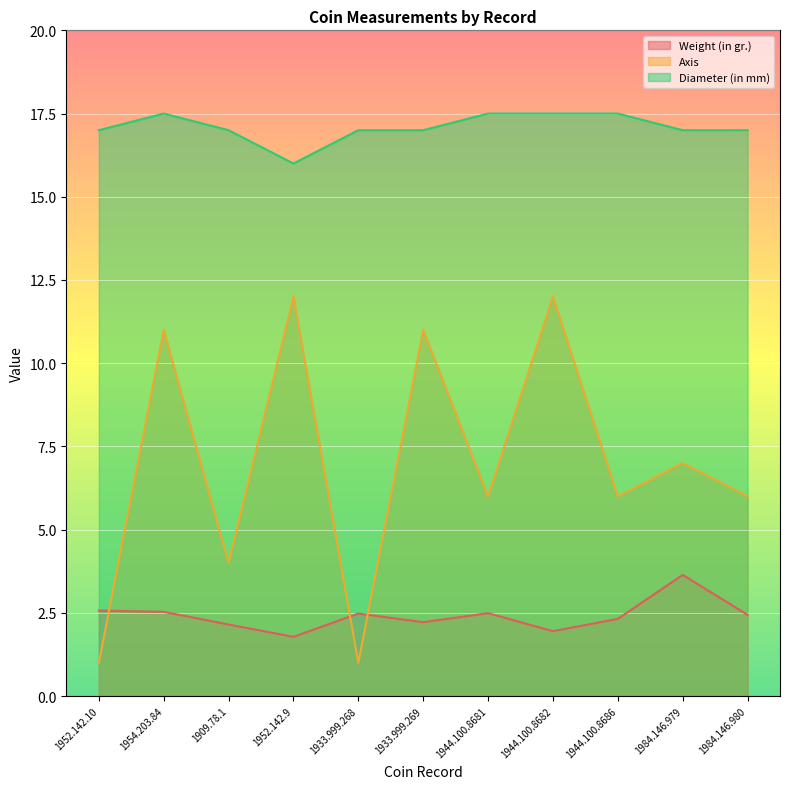

What is the difference between the second highest and minimum values in the Diameter (in mm) series?

1.5